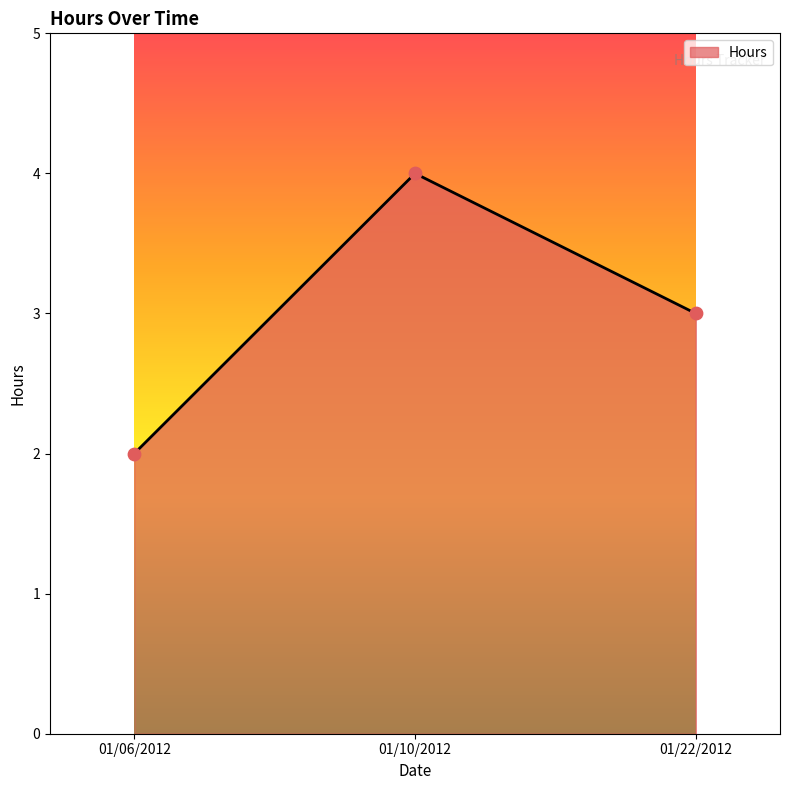

Between 01/06/2012 and 01/22/2012, which is larger?

01/22/2012